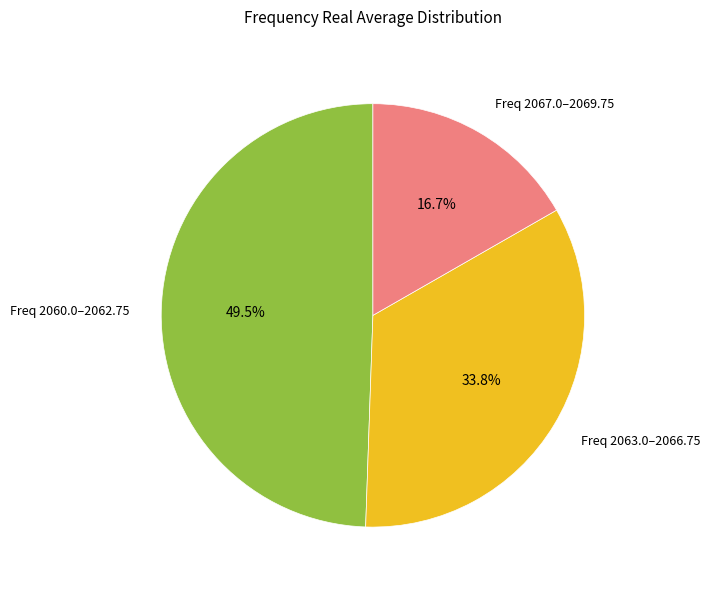

Combined, what portion of the pie is Freq 2063.0–2066.75 and Freq 2067.0–2069.75?

50.5%